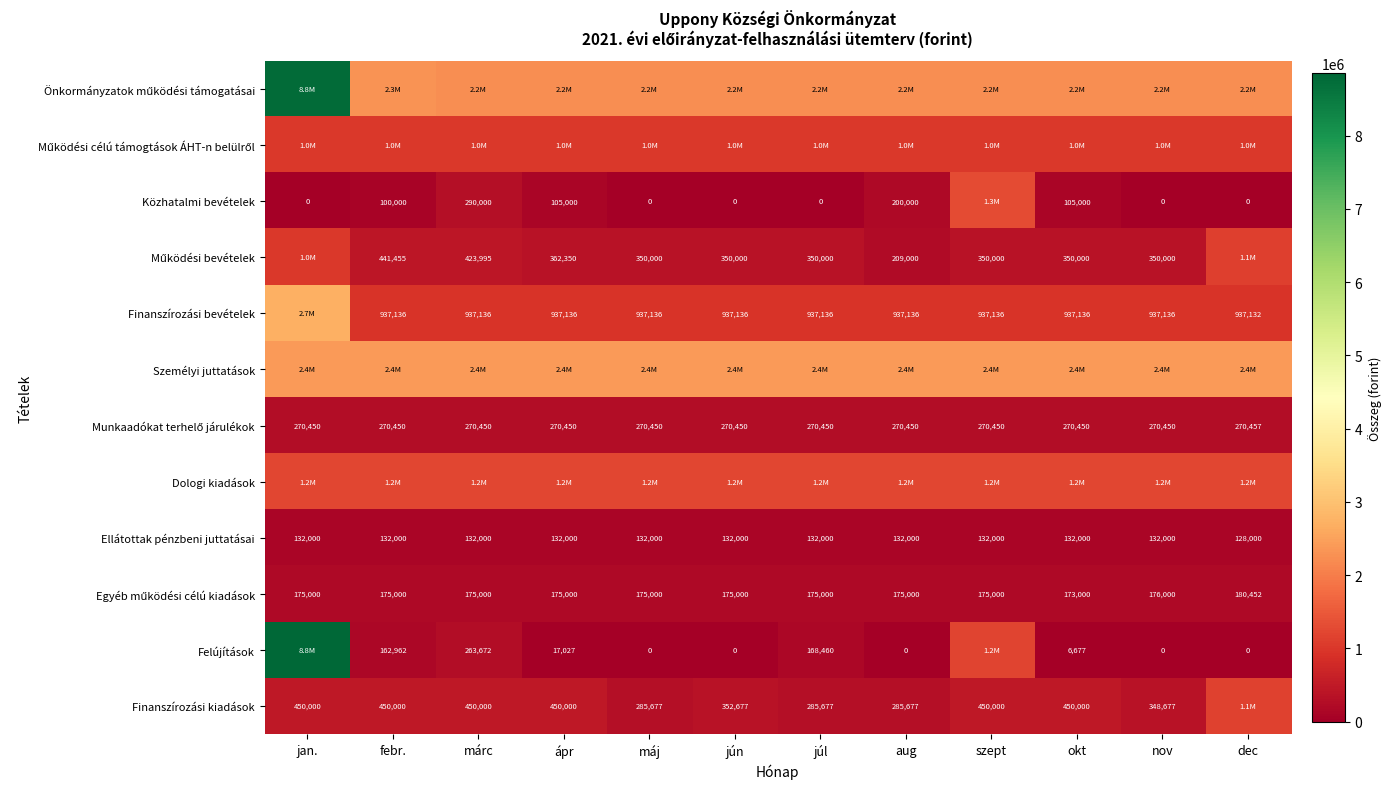

Is it true that Közhatalmi bevételek equals 100000 at febr.?

True